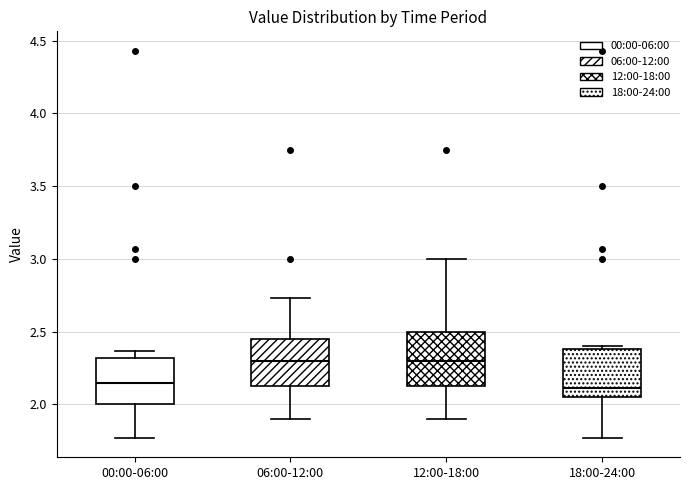

Reading left to right, transcribe this box plot: for each box, give where its median line is, the range the box spans, and where its two whiskers end, as read against the y-axis. The values are not printed on the chart, so give them approximately, as read against the axis.

00:00-06:00: median 2.15, box 2.00 to 2.30, whiskers 1.75 to 2.35
06:00-12:00: median 2.30, box 2.15 to 2.45, whiskers 1.90 to 2.75
12:00-18:00: median 2.30, box 2.15 to 2.50, whiskers 1.90 to 3.00
18:00-24:00: median 2.10, box 2.05 to 2.40, whiskers 1.75 to 2.40 (just above the box's upper edge)